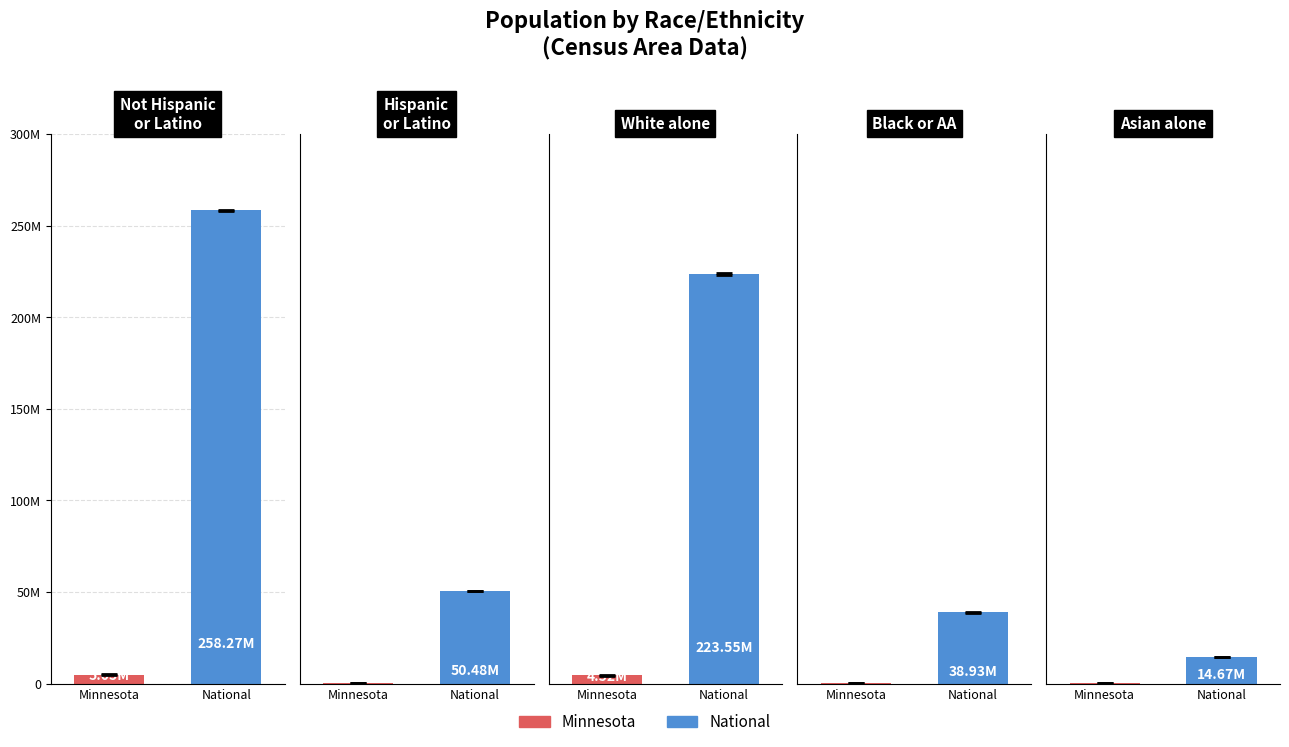

What are all the series names shown in the legend?

Minnesota, National